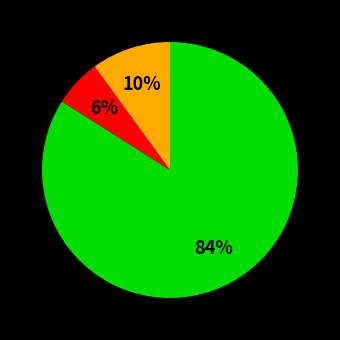

To the nearest percent, what is the average slice percentage?

33%